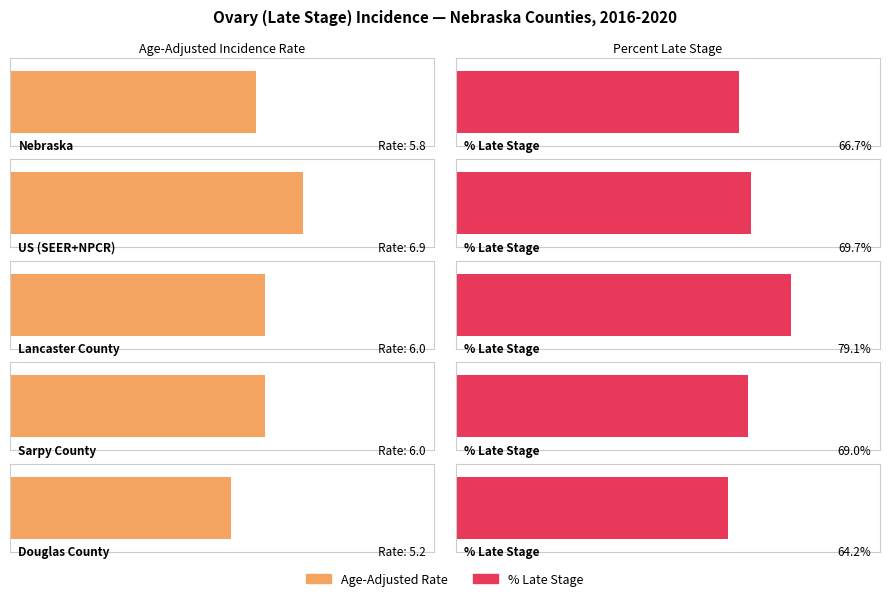

Which has a higher value, Douglas County or Lancaster County?

Lancaster County